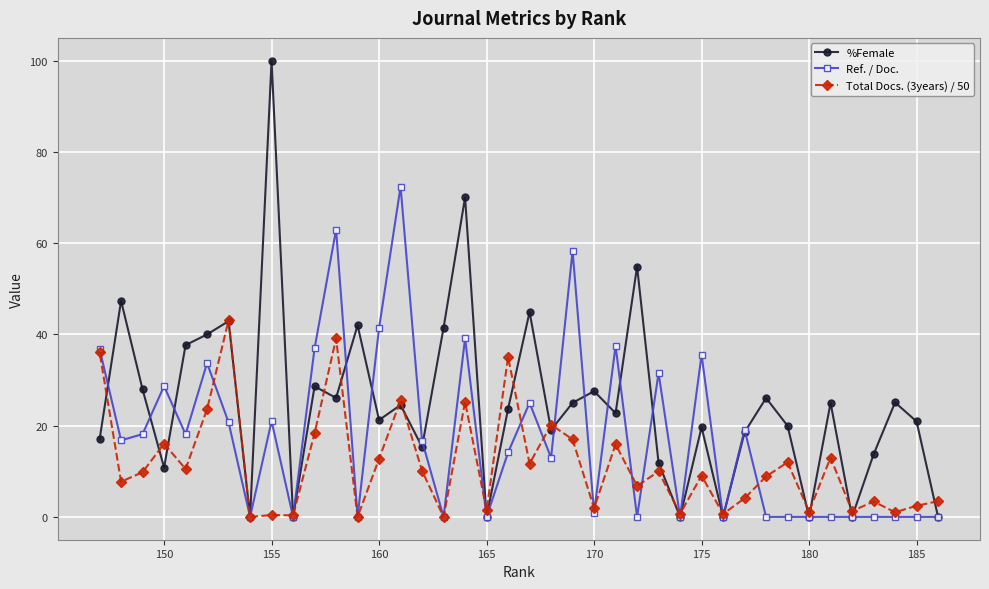

Rank the series by their maximum value, from highest to lowest.

%Female, Ref. / Doc., Total Docs. (3years) / 50